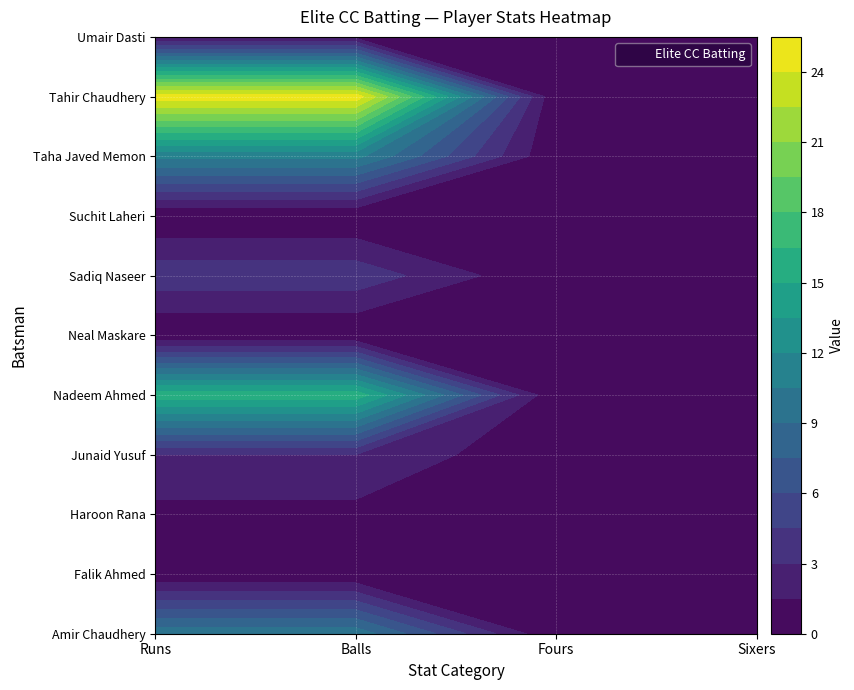

What is the average value of the Taha Javed Memon series?

6